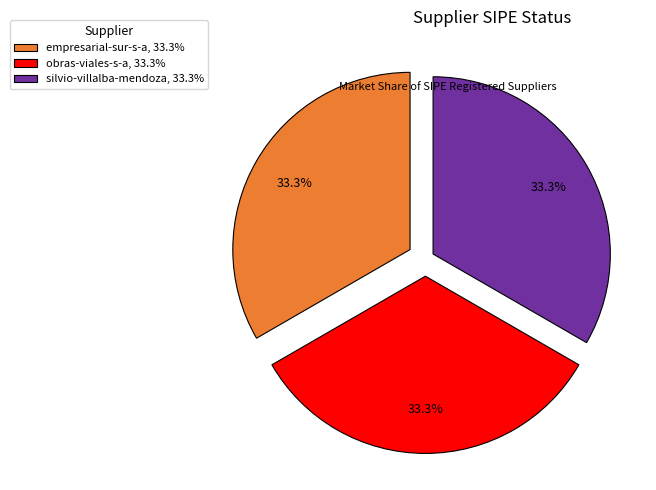

What is the ratio of the value at empresarial-sur-s-a, 33.3% to the value at silvio-villalba-mendoza, 33.3%?

1.0